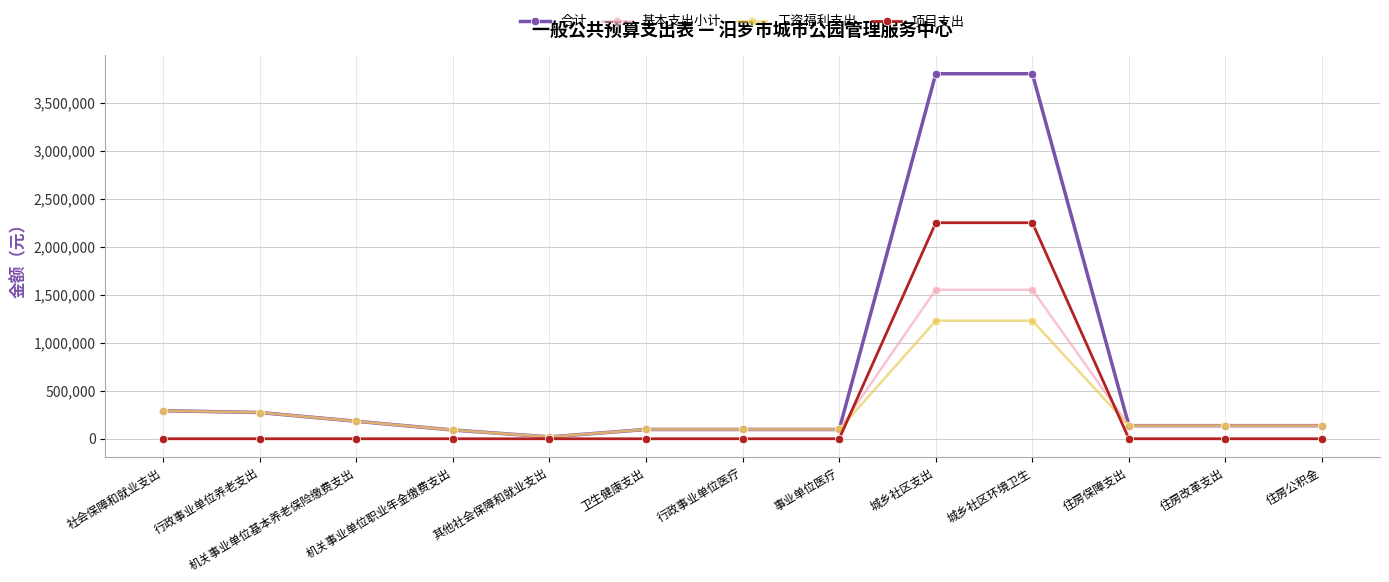

What is the label of the 8th point from the right?

卫生健康支出